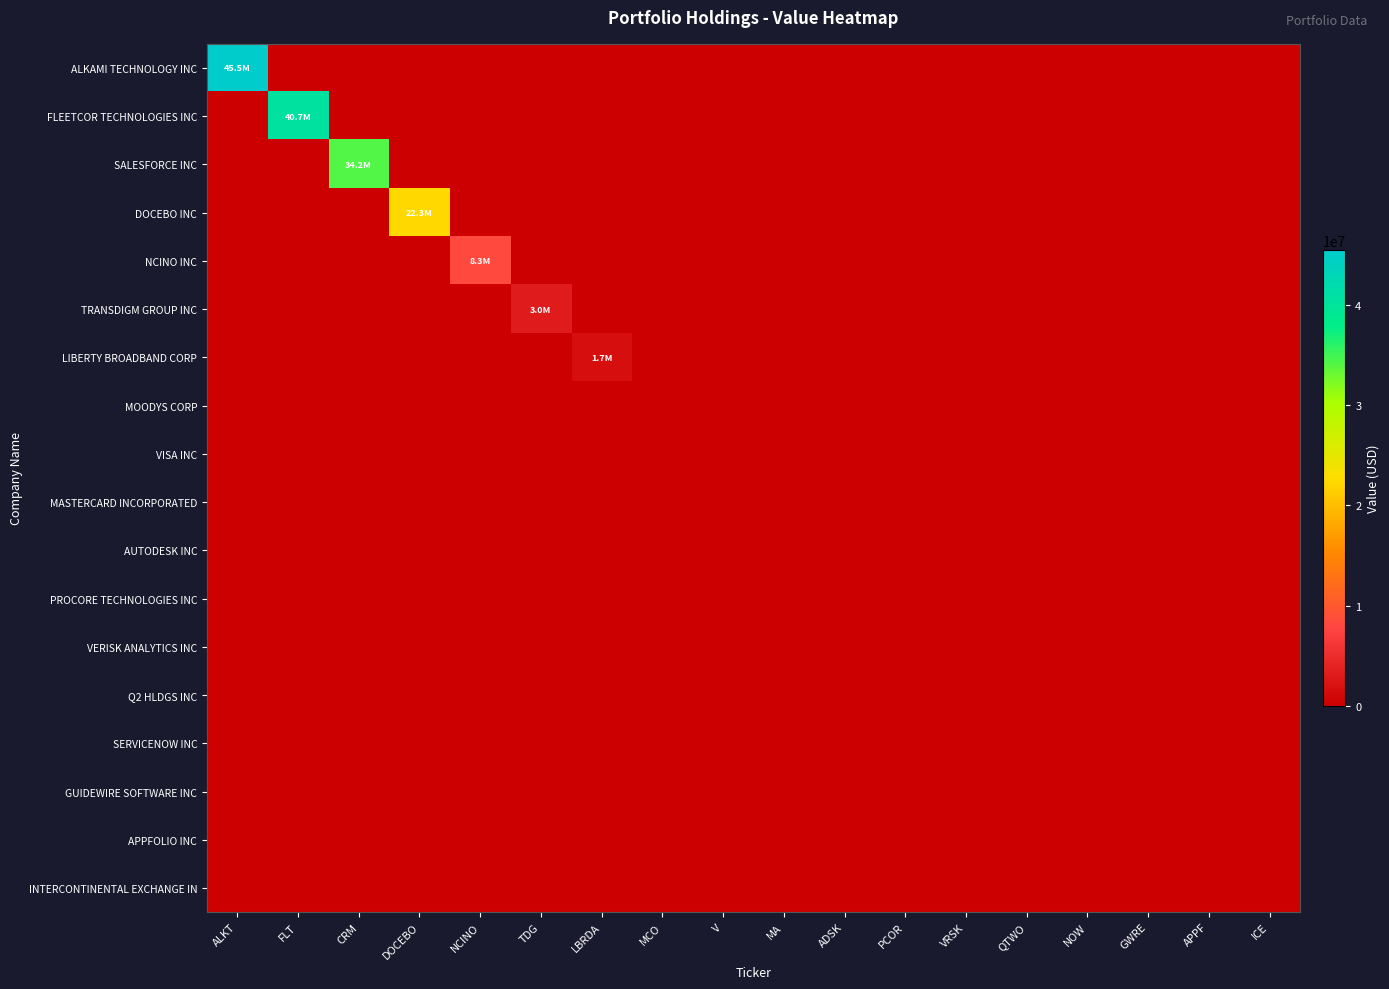

Reading left to right, transcribe all the data shown in this chart.

ALKAMI TECHNOLOGY INC: ALKT=45491477	FLT=0	CRM=0	DOCEBO=0	NCINO=0	TDG=0	LBRDA=0	MCO=0	V=0	MA=0	ADSK=0	PCOR=0	VRSK=0	QTWO=0	NOW=0	GWRE=0	APPF=0	ICE=0
FLEETCOR TECHNOLOGIES INC: ALKT=0	FLT=40692770	CRM=0	DOCEBO=0	NCINO=0	TDG=0	LBRDA=0	MCO=0	V=0	MA=0	ADSK=0	PCOR=0	VRSK=0	QTWO=0	NOW=0	GWRE=0	APPF=0	ICE=0
SALESFORCE INC: ALKT=0	FLT=0	CRM=34172283	DOCEBO=0	NCINO=0	TDG=0	LBRDA=0	MCO=0	V=0	MA=0	ADSK=0	PCOR=0	VRSK=0	QTWO=0	NOW=0	GWRE=0	APPF=0	ICE=0
DOCEBO INC: ALKT=0	FLT=0	CRM=0	DOCEBO=22329964	NCINO=0	TDG=0	LBRDA=0	MCO=0	V=0	MA=0	ADSK=0	PCOR=0	VRSK=0	QTWO=0	NOW=0	GWRE=0	APPF=0	ICE=0
NCINO INC: ALKT=0	FLT=0	CRM=0	DOCEBO=0	NCINO=8346069	TDG=0	LBRDA=0	MCO=0	V=0	MA=0	ADSK=0	PCOR=0	VRSK=0	QTWO=0	NOW=0	GWRE=0	APPF=0	ICE=0
TRANSDIGM GROUP INC: ALKT=0	FLT=0	CRM=0	DOCEBO=0	NCINO=0	TDG=3045386	LBRDA=0	MCO=0	V=0	MA=0	ADSK=0	PCOR=0	VRSK=0	QTWO=0	NOW=0	GWRE=0	APPF=0	ICE=0
LIBERTY BROADBAND CORP: ALKT=0	FLT=0	CRM=0	DOCEBO=0	NCINO=0	TDG=0	LBRDA=1667562	MCO=0	V=0	MA=0	ADSK=0	PCOR=0	VRSK=0	QTWO=0	NOW=0	GWRE=0	APPF=0	ICE=0
MOODYS CORP: ALKT=0	FLT=0	CRM=0	DOCEBO=0	NCINO=0	TDG=0	LBRDA=0	MCO=0	V=0	MA=0	ADSK=0	PCOR=0	VRSK=0	QTWO=0	NOW=0	GWRE=0	APPF=0	ICE=0
VISA INC: ALKT=0	FLT=0	CRM=0	DOCEBO=0	NCINO=0	TDG=0	LBRDA=0	MCO=0	V=0	MA=0	ADSK=0	PCOR=0	VRSK=0	QTWO=0	NOW=0	GWRE=0	APPF=0	ICE=0
MASTERCARD INCORPORATED: ALKT=0	FLT=0	CRM=0	DOCEBO=0	NCINO=0	TDG=0	LBRDA=0	MCO=0	V=0	MA=0	ADSK=0	PCOR=0	VRSK=0	QTWO=0	NOW=0	GWRE=0	APPF=0	ICE=0
AUTODESK INC: ALKT=0	FLT=0	CRM=0	DOCEBO=0	NCINO=0	TDG=0	LBRDA=0	MCO=0	V=0	MA=0	ADSK=0	PCOR=0	VRSK=0	QTWO=0	NOW=0	GWRE=0	APPF=0	ICE=0
PROCORE TECHNOLOGIES INC: ALKT=0	FLT=0	CRM=0	DOCEBO=0	NCINO=0	TDG=0	LBRDA=0	MCO=0	V=0	MA=0	ADSK=0	PCOR=0	VRSK=0	QTWO=0	NOW=0	GWRE=0	APPF=0	ICE=0
VERISK ANALYTICS INC: ALKT=0	FLT=0	CRM=0	DOCEBO=0	NCINO=0	TDG=0	LBRDA=0	MCO=0	V=0	MA=0	ADSK=0	PCOR=0	VRSK=0	QTWO=0	NOW=0	GWRE=0	APPF=0	ICE=0
Q2 HLDGS INC: ALKT=0	FLT=0	CRM=0	DOCEBO=0	NCINO=0	TDG=0	LBRDA=0	MCO=0	V=0	MA=0	ADSK=0	PCOR=0	VRSK=0	QTWO=0	NOW=0	GWRE=0	APPF=0	ICE=0
SERVICENOW INC: ALKT=0	FLT=0	CRM=0	DOCEBO=0	NCINO=0	TDG=0	LBRDA=0	MCO=0	V=0	MA=0	ADSK=0	PCOR=0	VRSK=0	QTWO=0	NOW=0	GWRE=0	APPF=0	ICE=0
GUIDEWIRE SOFTWARE INC: ALKT=0	FLT=0	CRM=0	DOCEBO=0	NCINO=0	TDG=0	LBRDA=0	MCO=0	V=0	MA=0	ADSK=0	PCOR=0	VRSK=0	QTWO=0	NOW=0	GWRE=0	APPF=0	ICE=0
APPFOLIO INC: ALKT=0	FLT=0	CRM=0	DOCEBO=0	NCINO=0	TDG=0	LBRDA=0	MCO=0	V=0	MA=0	ADSK=0	PCOR=0	VRSK=0	QTWO=0	NOW=0	GWRE=0	APPF=0	ICE=0
INTERCONTINENTAL EXCHANGE IN: ALKT=0	FLT=0	CRM=0	DOCEBO=0	NCINO=0	TDG=0	LBRDA=0	MCO=0	V=0	MA=0	ADSK=0	PCOR=0	VRSK=0	QTWO=0	NOW=0	GWRE=0	APPF=0	ICE=0